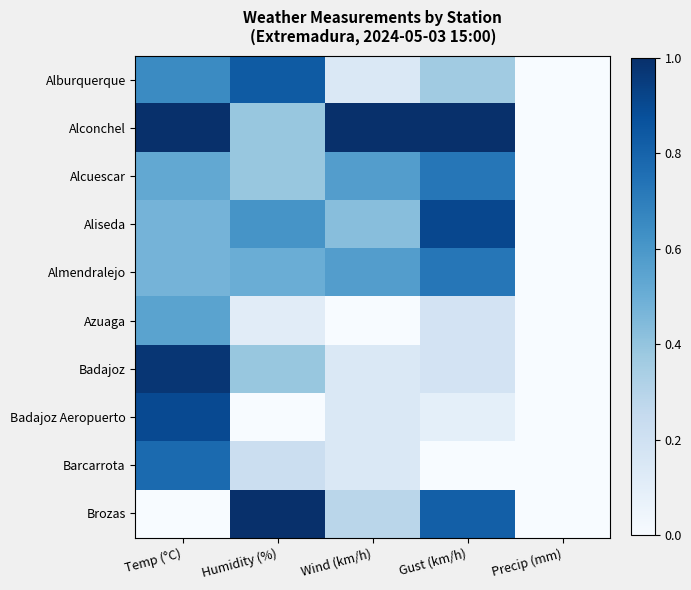

At which category is the sum across all series the highest?

Temp (°C)